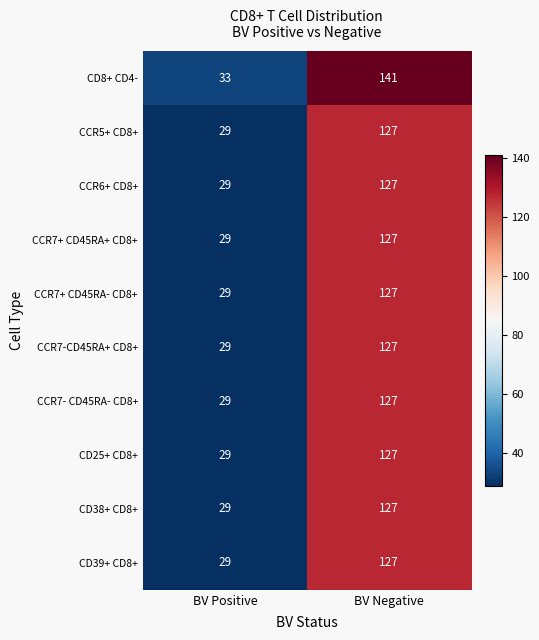

What is the maximum value for CD39+ CD8+?

127